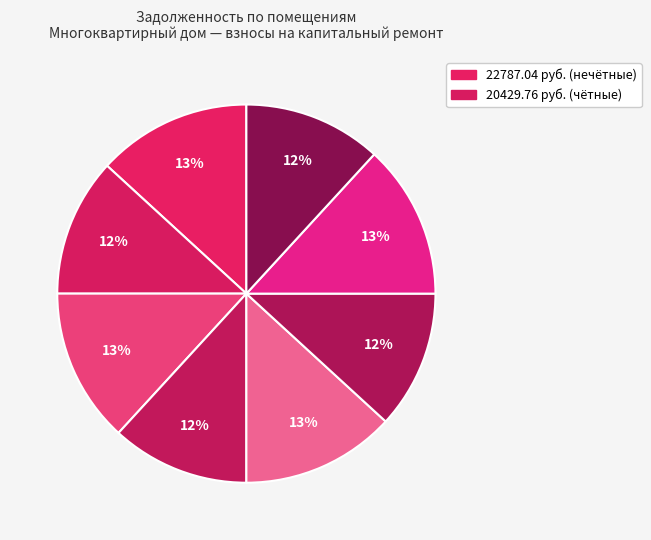

How many slices are in this pie chart?

8